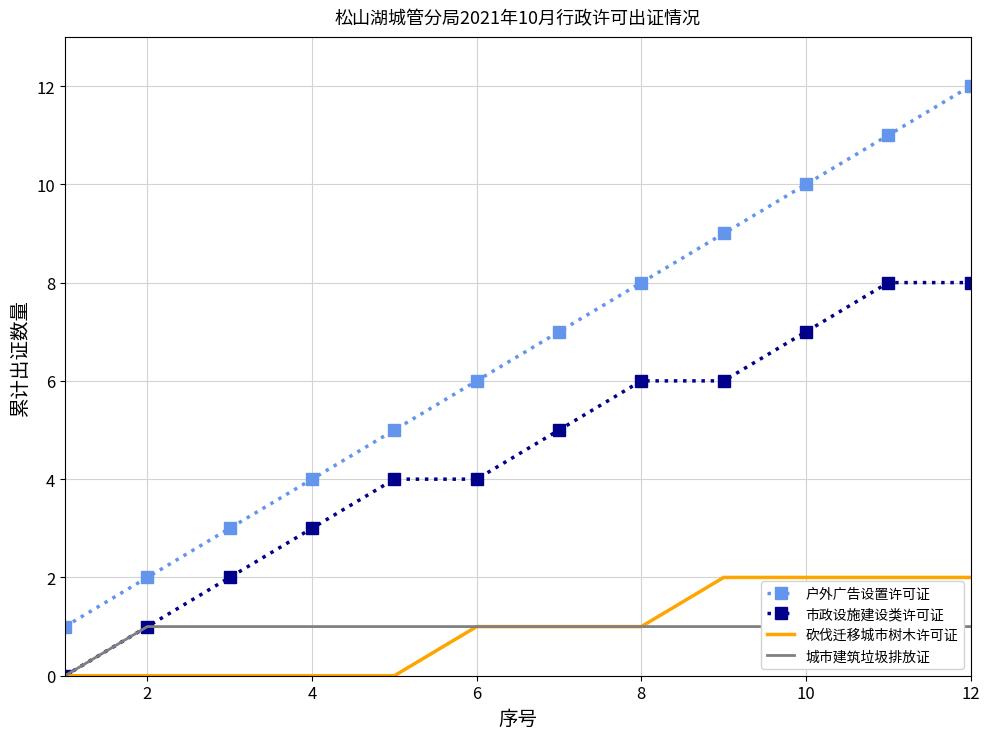

Reading right to left, extract all data points from this chart.

户外广告设置许可证: 12	11	10	9	8	7	6	5	4	3	2	1
市政设施建设类许可证: 8	8	7	6	6	5	4	4	3	2	1	0
砍伐迁移城市树木许可证: 2	2	2	2	1	1	1	0	0	0	0	0
城市建筑垃圾排放证: 1	1	1	1	1	1	1	1	1	1	1	0